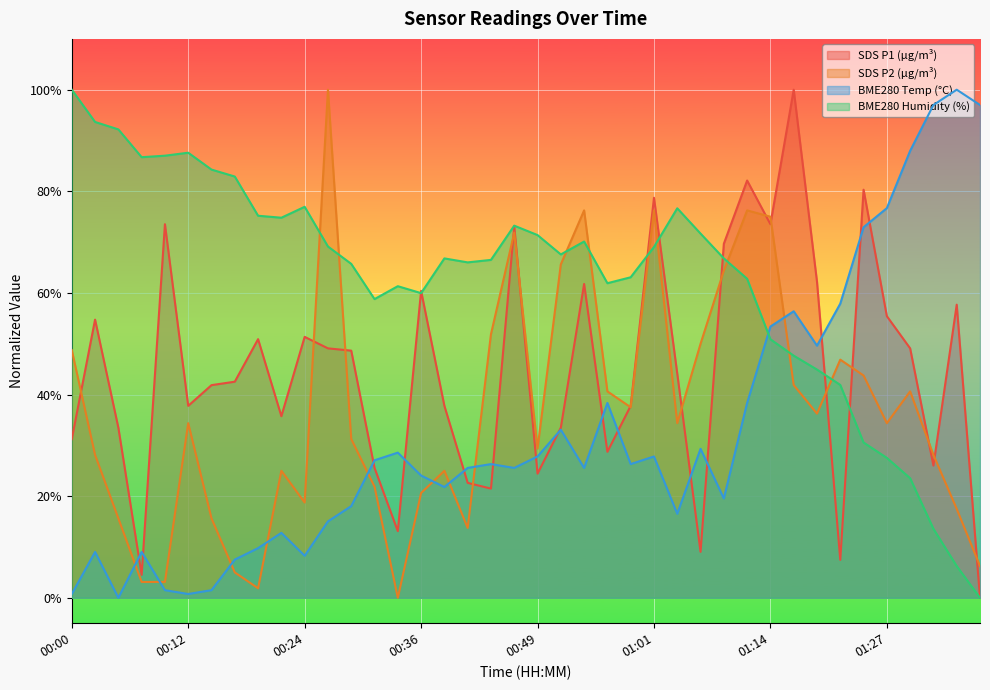

What is the label of the 23rd point from the right?

00:41